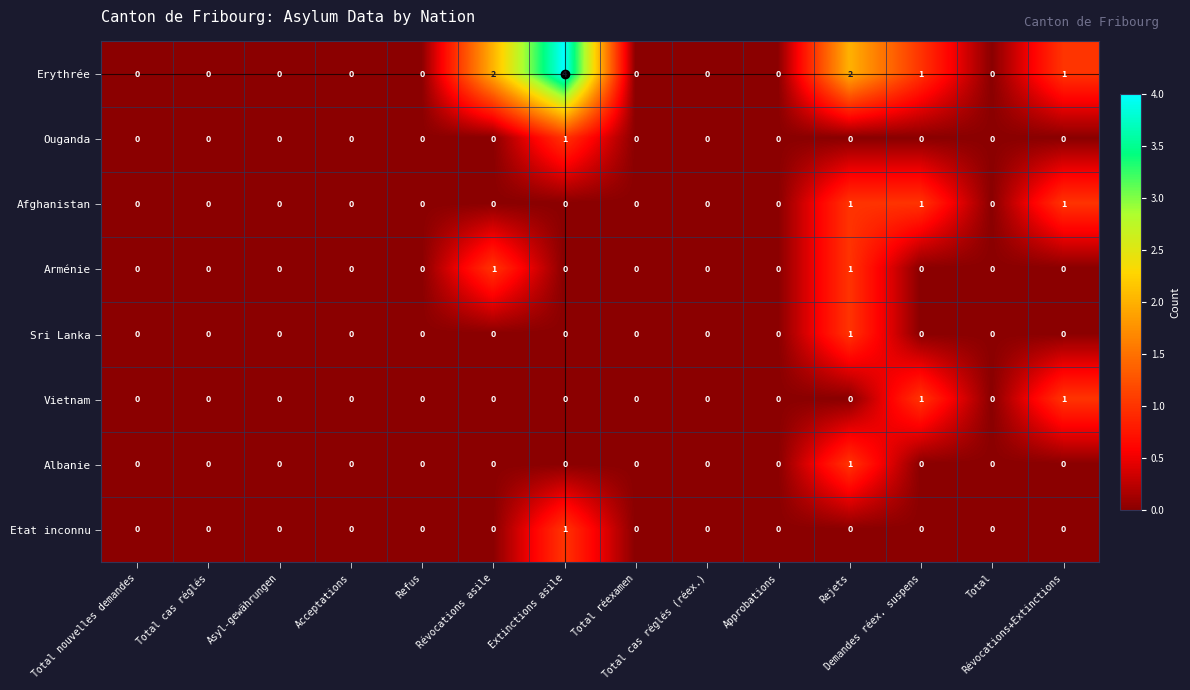

Count the Ouganda values in the range 0 to 1.

14